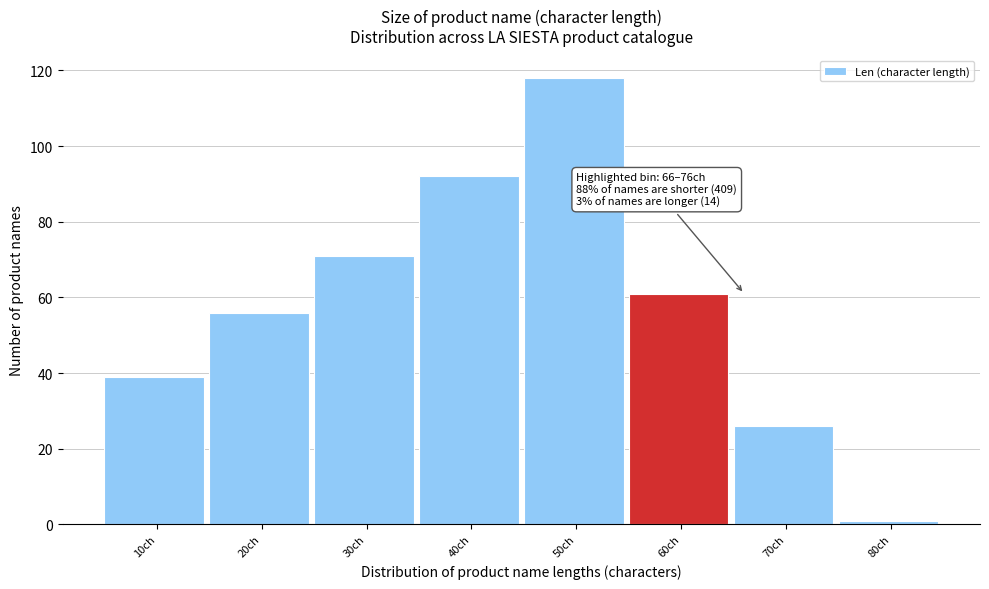

Reading left to right, what are all the values shown in this chart?

10ch=39	20ch=56	30ch=71	40ch=92	50ch=118	60ch=61	70ch=26	80ch=1